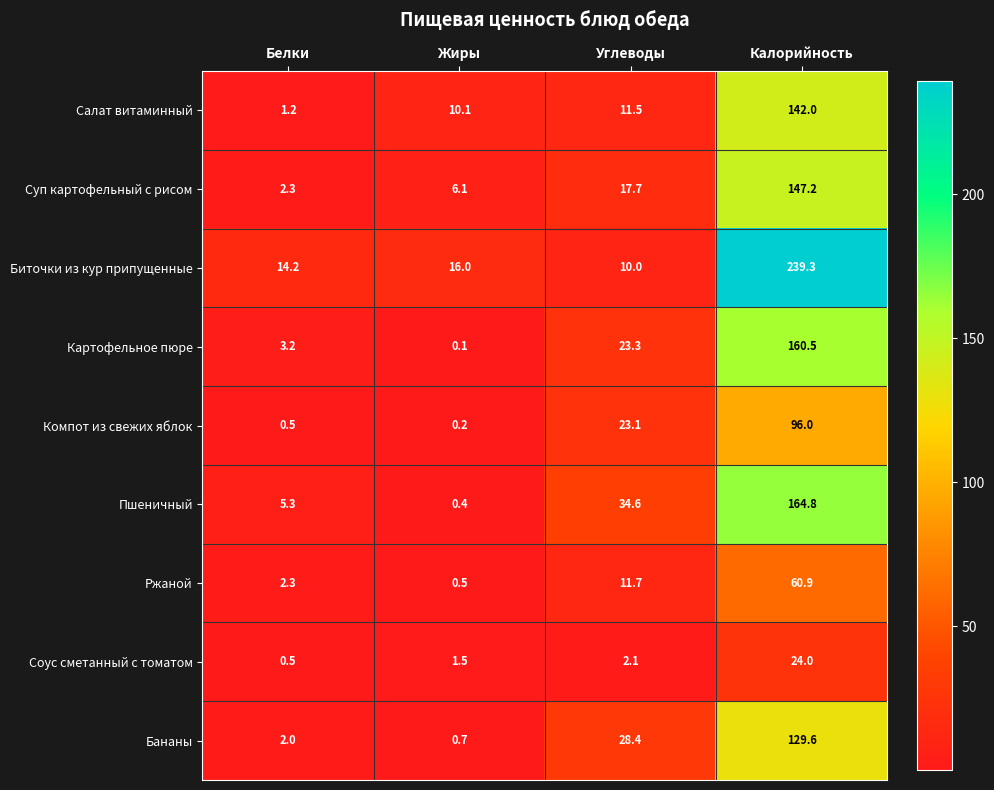

Is it true that Соус сметанный с томатом equals 0.5 at Белки?

True